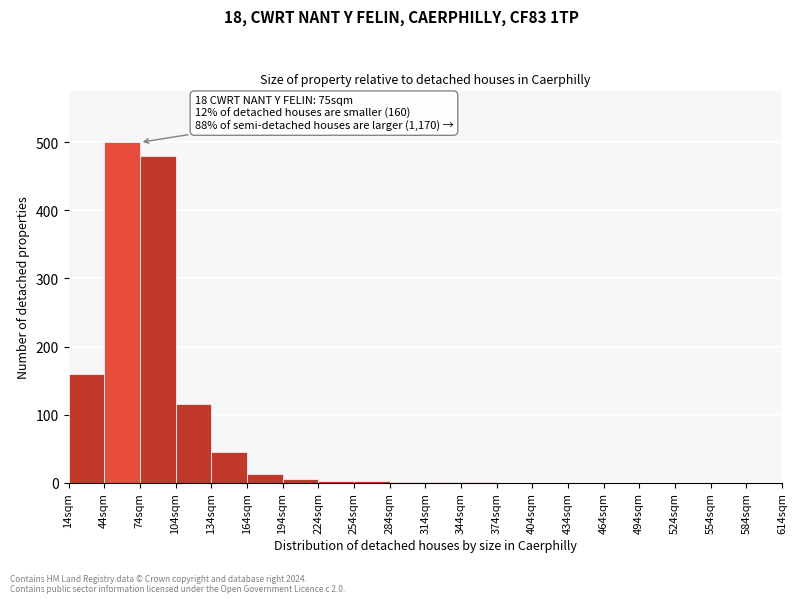

Over which range of the x-axis is the bar tallest?

44 to 74